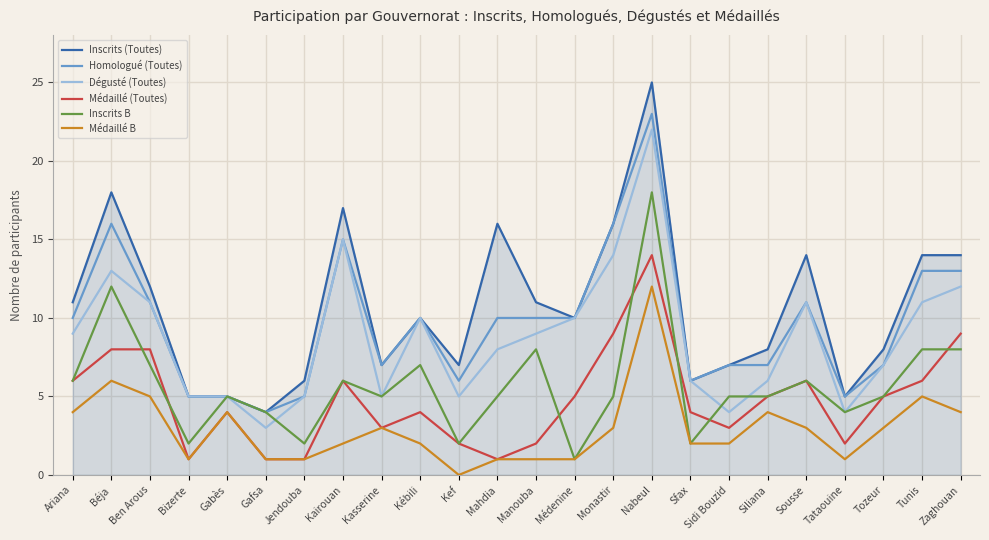

At which label does Inscrits (Toutes) reach its peak?

Nabeul